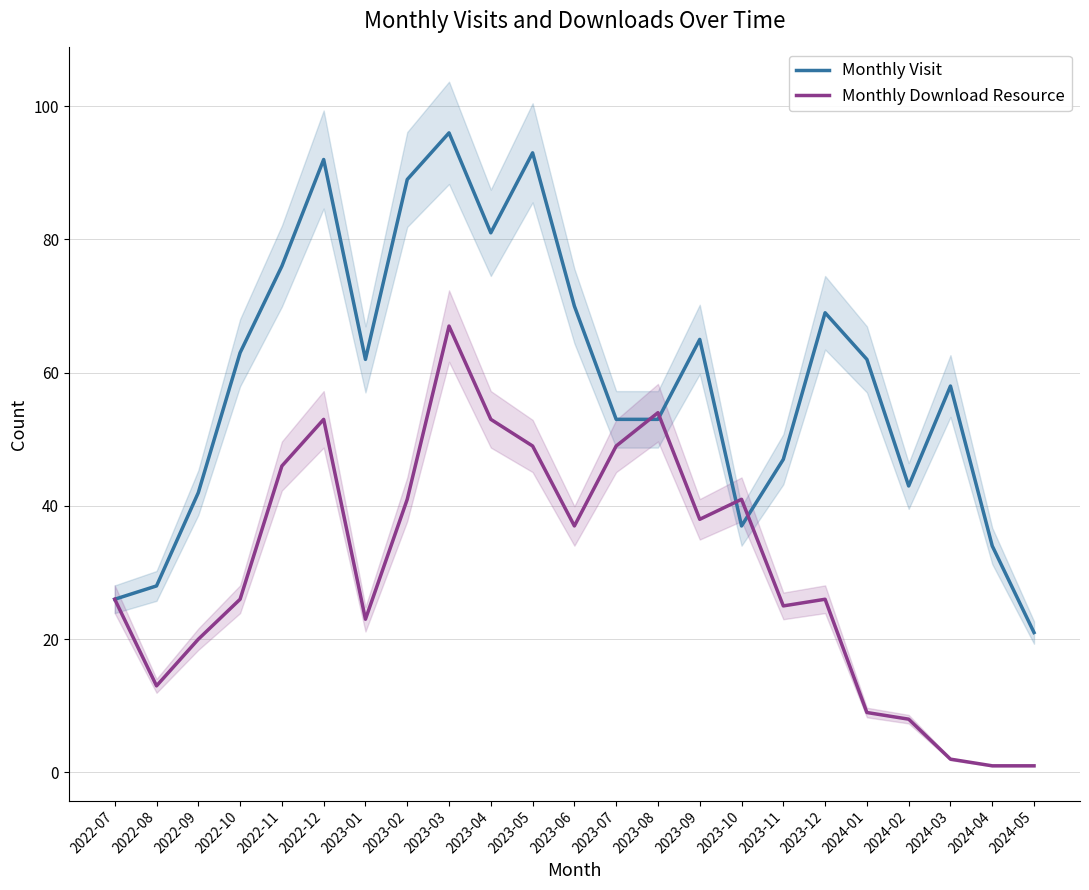

What is the sum of the Monthly Download Resource values at 2024-03 and 2023-09?

40